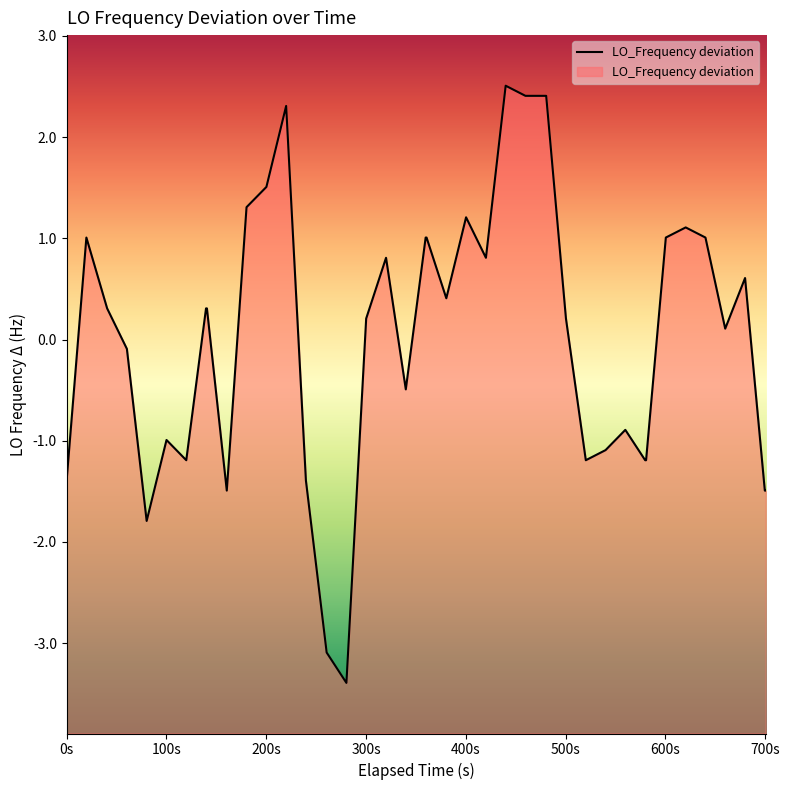

True or false: the data has more than 0 interior local peaks.

True